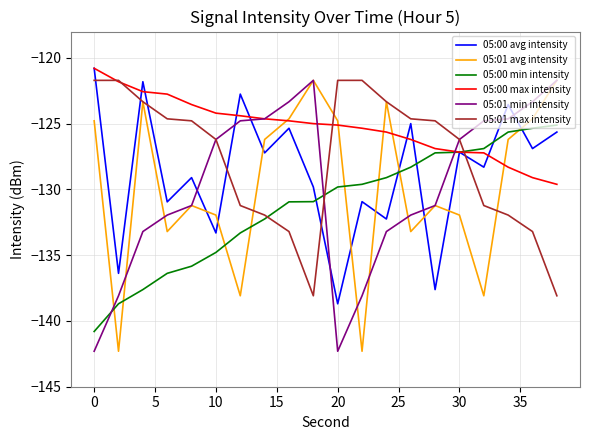

Reading left to right, list all the values displayed in this chart.

05:00 avg intensity: -120.8	-136.4	-121.8	-130.9	-129.1	-133.3	-122.8	-127.2	-125.4	-129.8	-138.7	-130.9	-132.2	-125.0	-137.6	-127.2	-128.3	-123.6	-126.9	-125.6
05:01 avg intensity: -124.8	-142.3	-123.3	-133.2	-131.2	-132.0	-138.1	-126.2	-124.6	-121.7	-124.8	-142.3	-123.3	-133.2	-131.2	-132.0	-138.1	-126.2	-124.6	-121.7
05:00 min intensity: -140.8	-138.7	-137.6	-136.4	-135.8	-134.8	-133.3	-132.2	-130.9	-130.9	-129.8	-129.6	-129.1	-128.3	-127.2	-127.2	-126.9	-125.6	-125.4	-125.1
05:00 max intensity: -120.8	-121.8	-122.6	-122.8	-123.6	-124.2	-124.4	-124.6	-124.8	-125.0	-125.1	-125.4	-125.6	-126.2	-126.9	-127.2	-127.2	-128.3	-129.1	-129.6
05:01 min intensity: -142.3	-138.1	-133.2	-132.0	-131.2	-126.2	-124.8	-124.6	-123.3	-121.7	-142.3	-138.1	-133.2	-132.0	-131.2	-126.2	-124.8	-124.6	-123.3	-121.7
05:01 max intensity: -121.7	-121.7	-123.3	-124.6	-124.8	-126.2	-131.2	-132.0	-133.2	-138.1	-121.7	-121.7	-123.3	-124.6	-124.8	-126.2	-131.2	-132.0	-133.2	-138.1